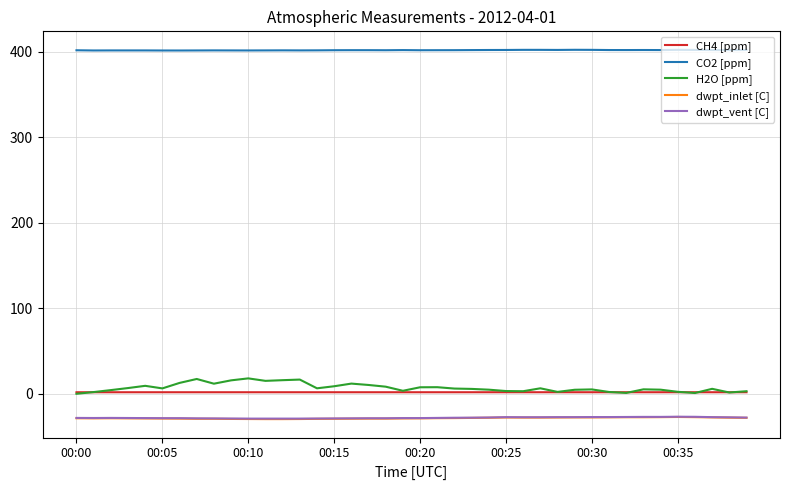

What are all the series names shown in the legend?

CH4 [ppm], CO2 [ppm], H2O [ppm], dwpt_inlet [C], dwpt_vent [C]